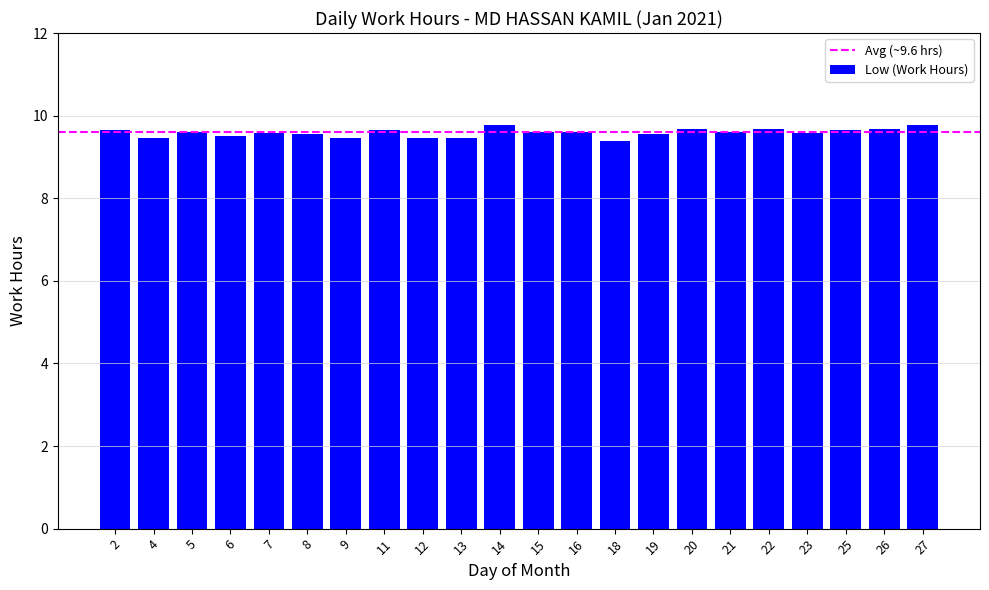

True or false: the data shows 9.6 at 25.

True